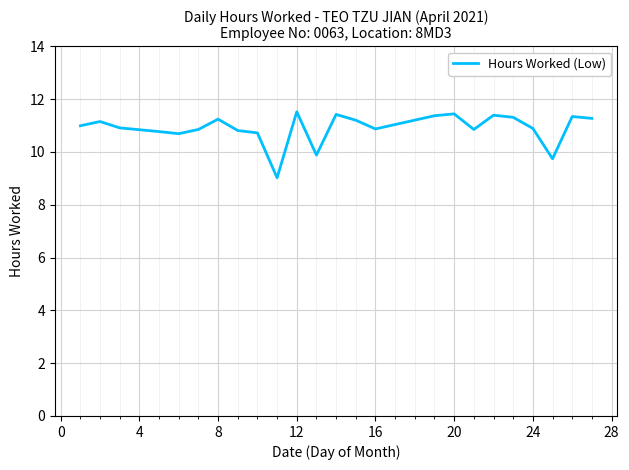

What is the smallest value displayed?

9.0